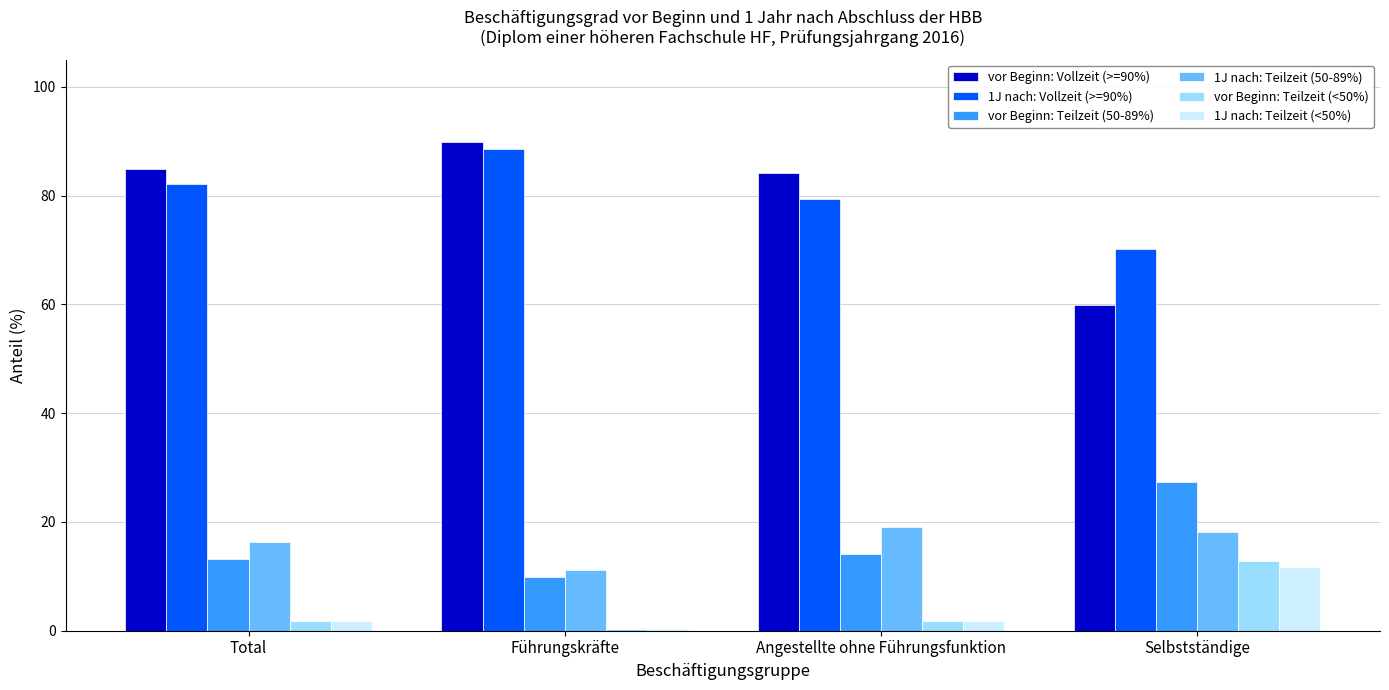

What is the maximum value shown in the chart?

89.8